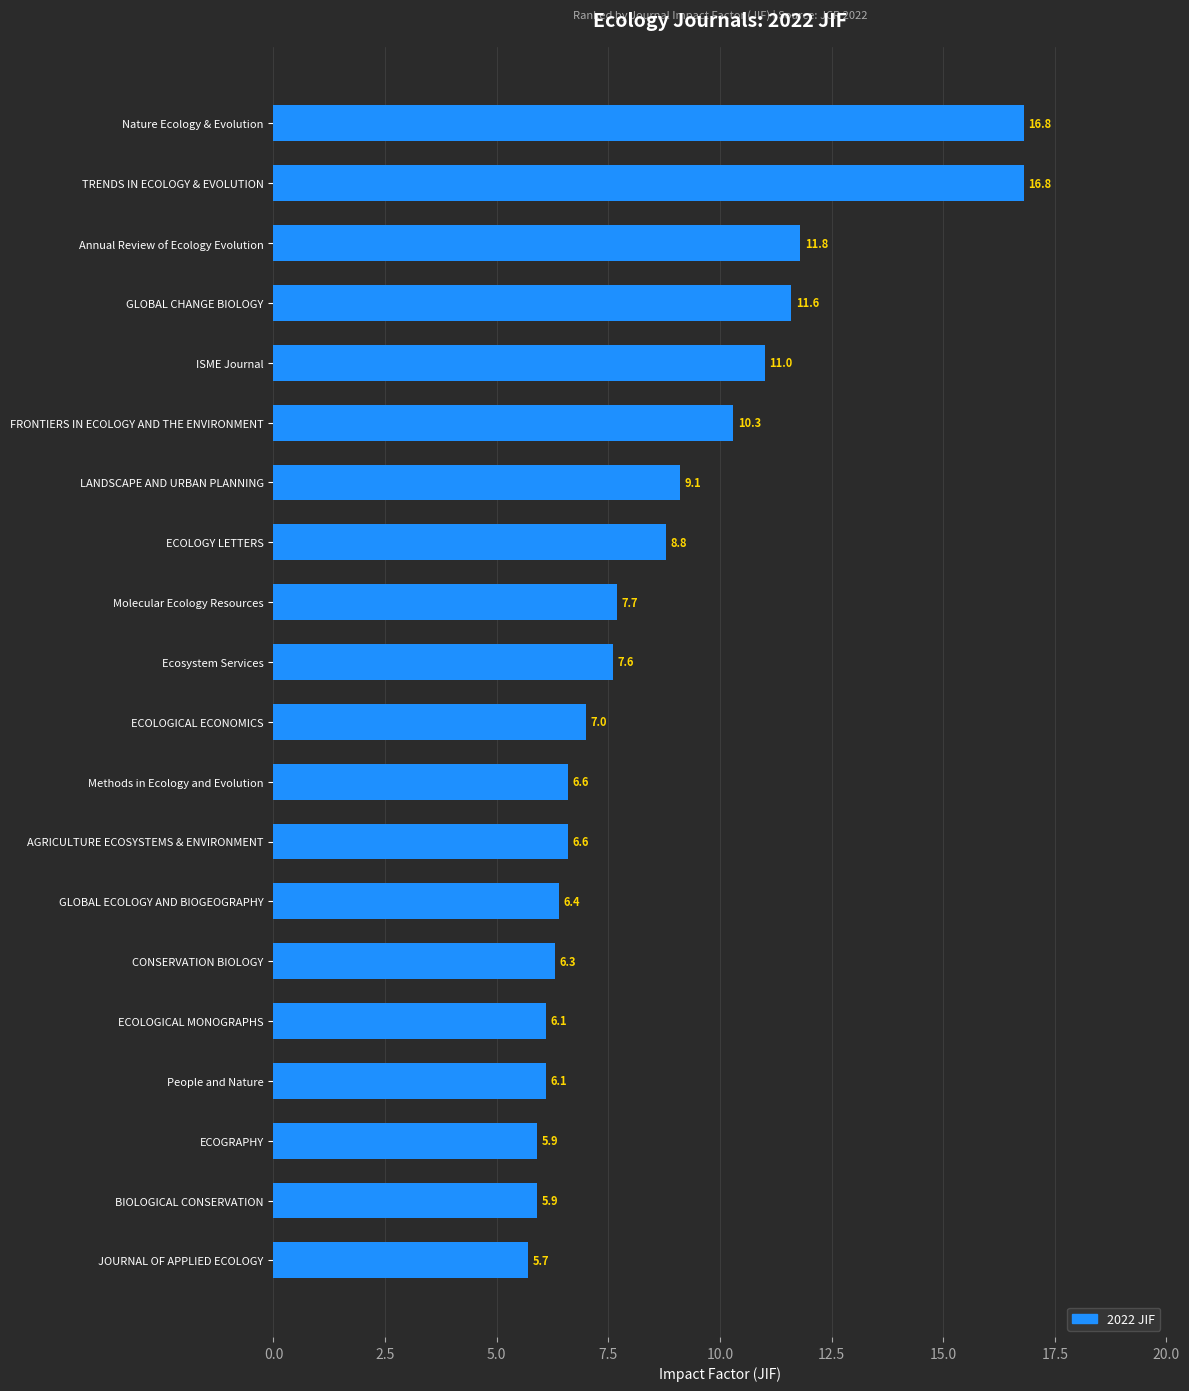

What is the label of the 20th bar from the bottom?

Nature Ecology & Evolution